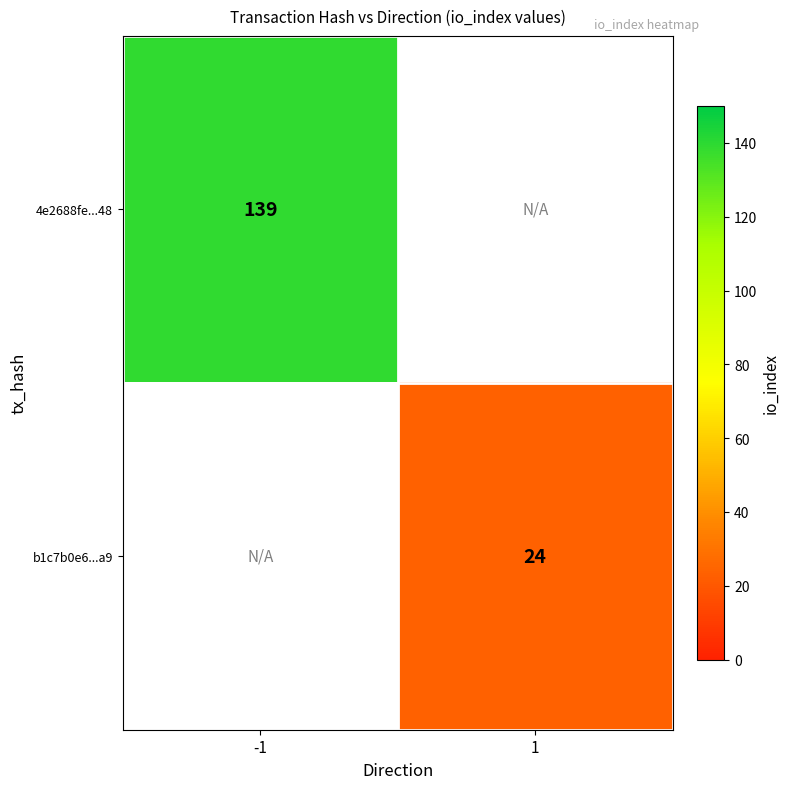

True or false: 4e2688fe...48 has a value of 189 at -1.

False